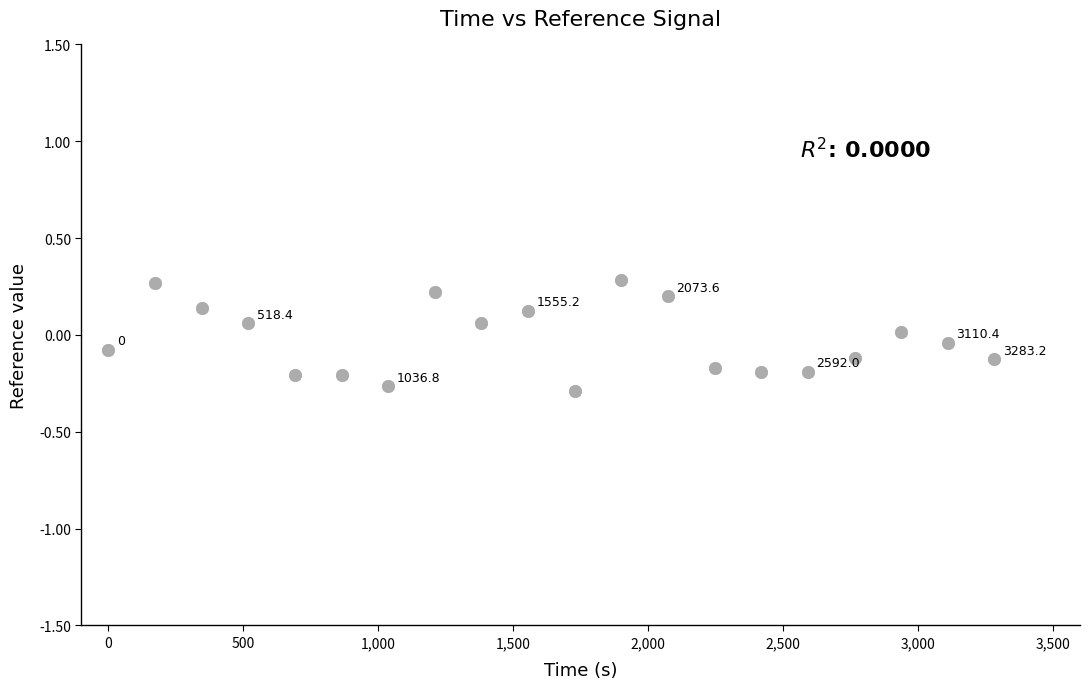

What is the range of X values (max minus min)?

3283.2